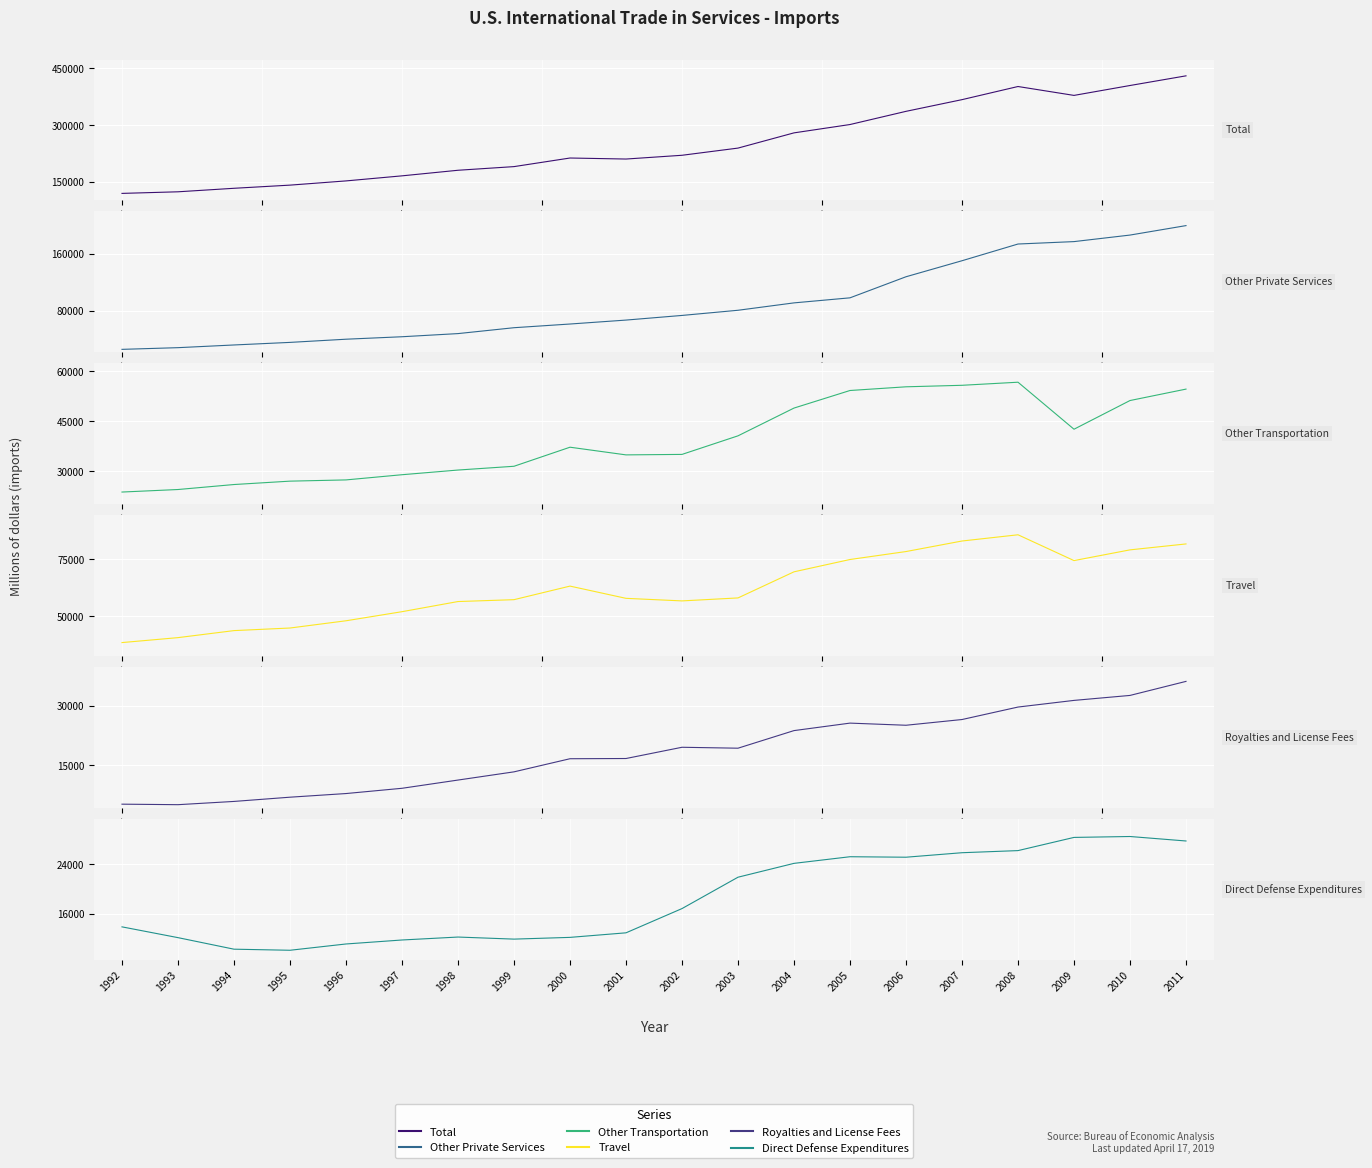

How many data points in Royalties and License Fees are above 19259?

9